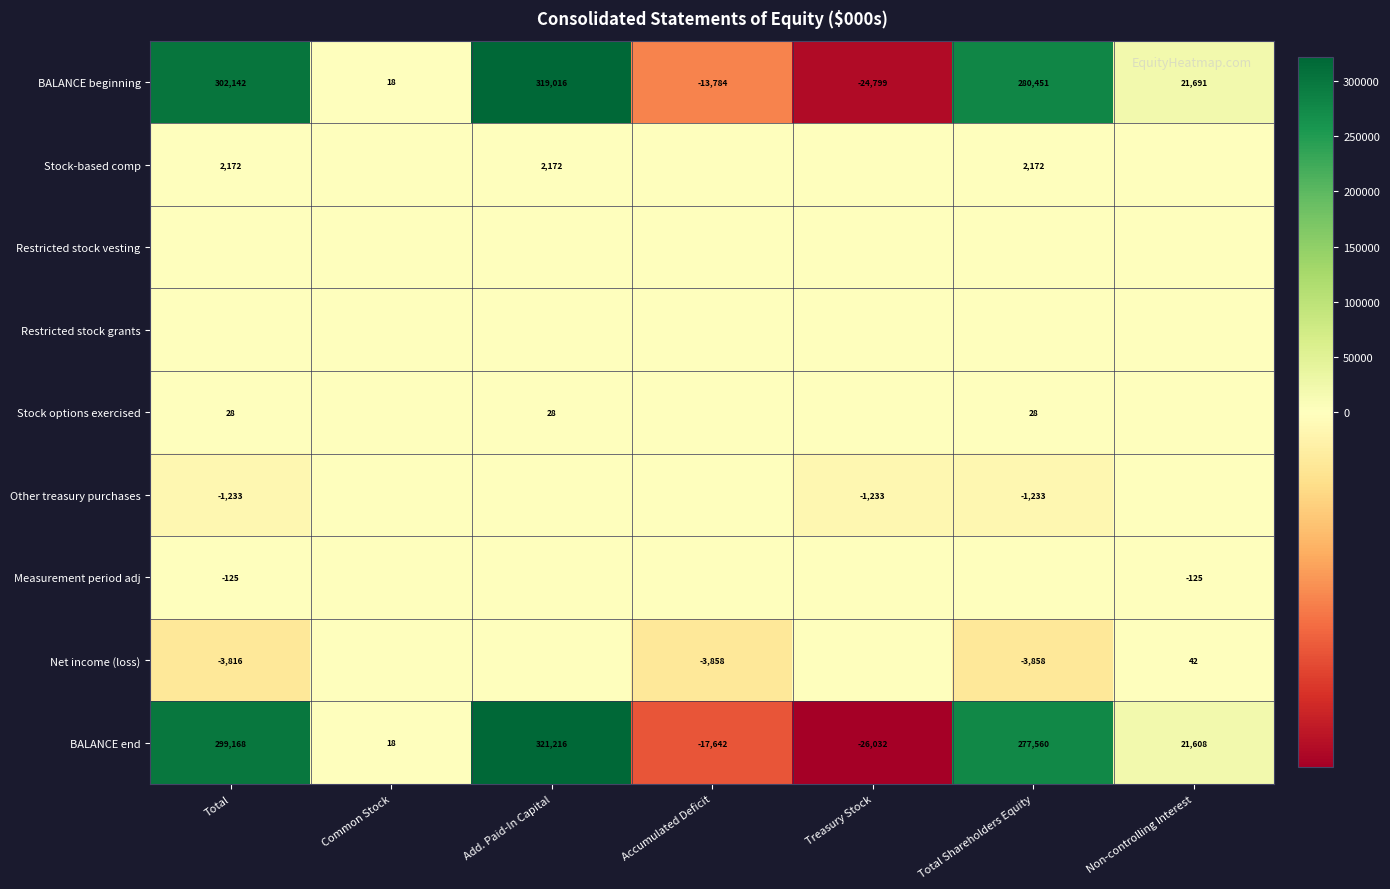

Where is BALANCE beginning nearest to the value 147108?

Non-controlling Interest